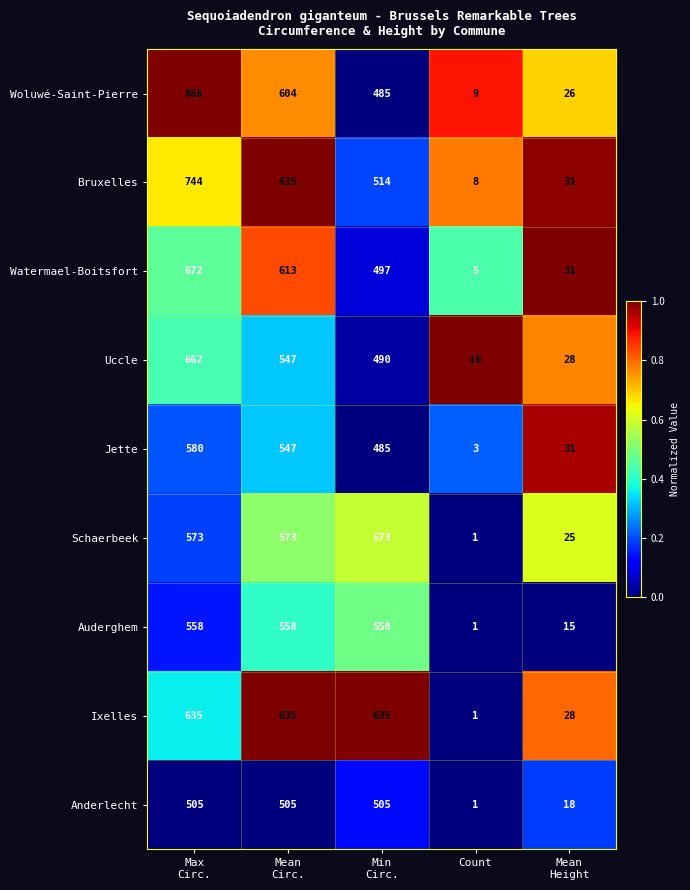

True or false: Schaerbeek has a value of 1 at Count.

True